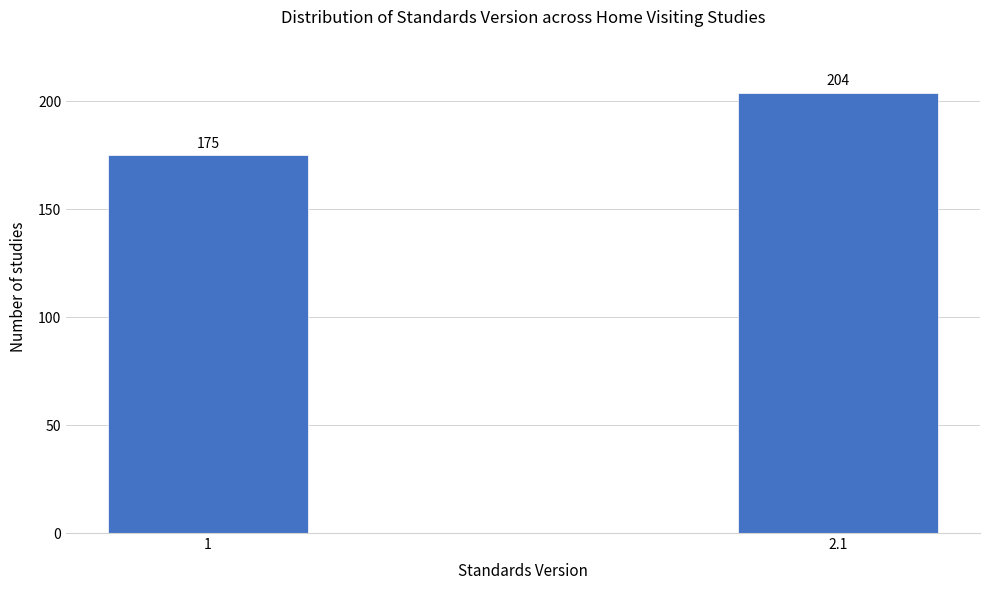

Reading right to left, list all the values displayed in this chart.

2.1=204	1=175